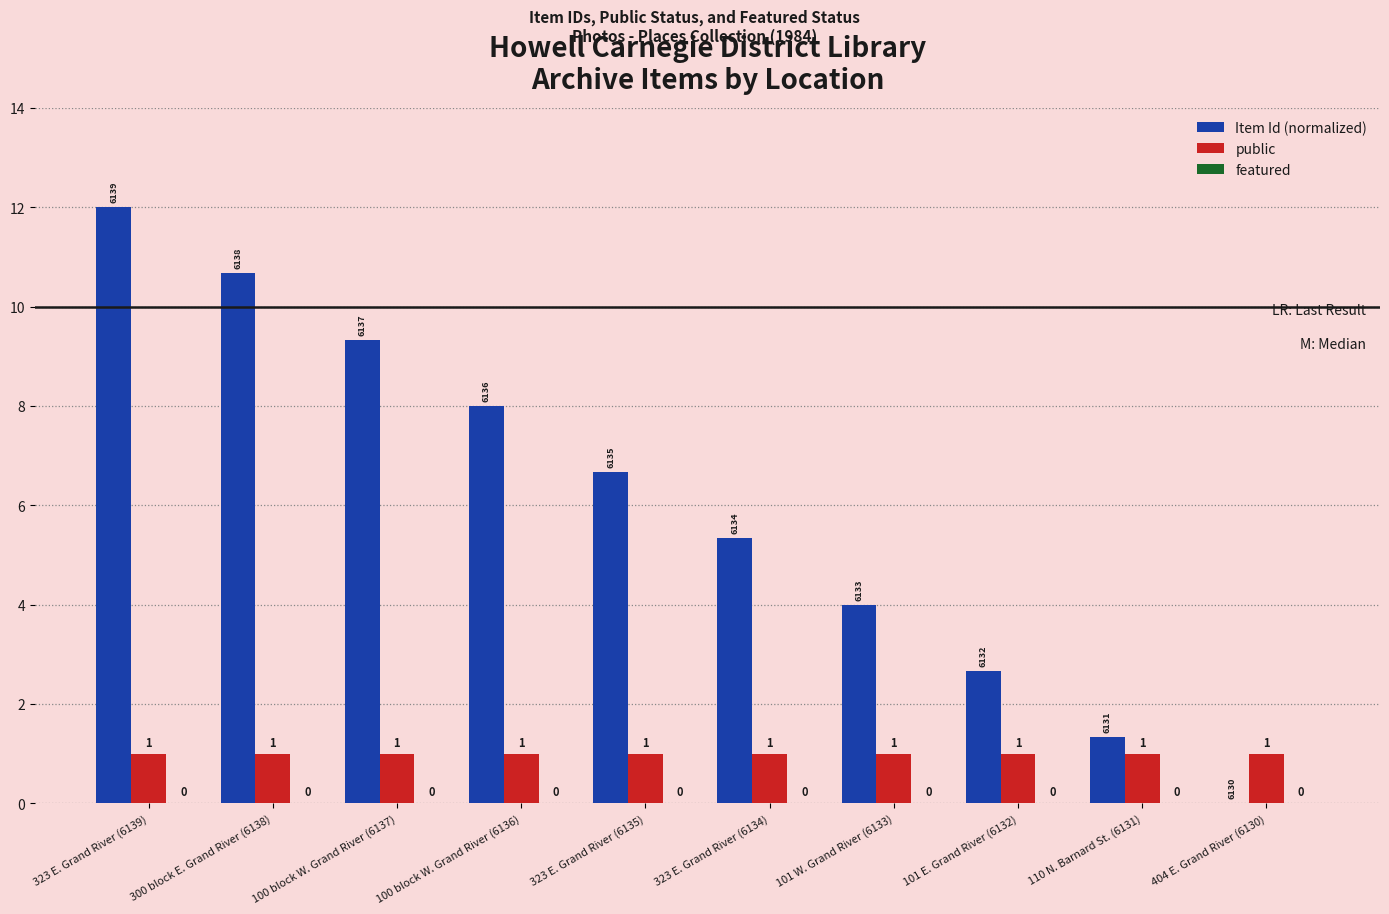

What is the maximum value shown in the chart?

12.0